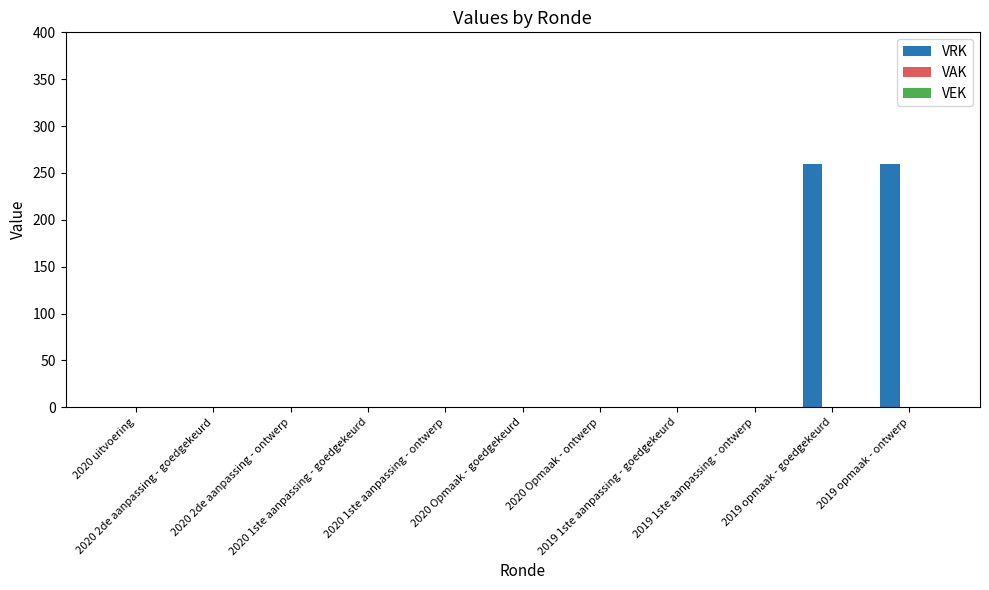

What is the sum of all values?

520